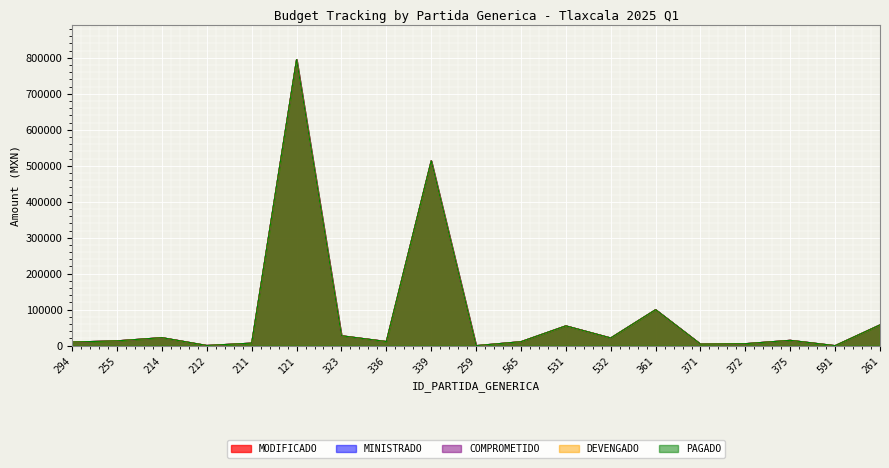

List the series in order of their peak value, highest first.

MODIFICADO, MINISTRADO, COMPROMETIDO, DEVENGADO, PAGADO